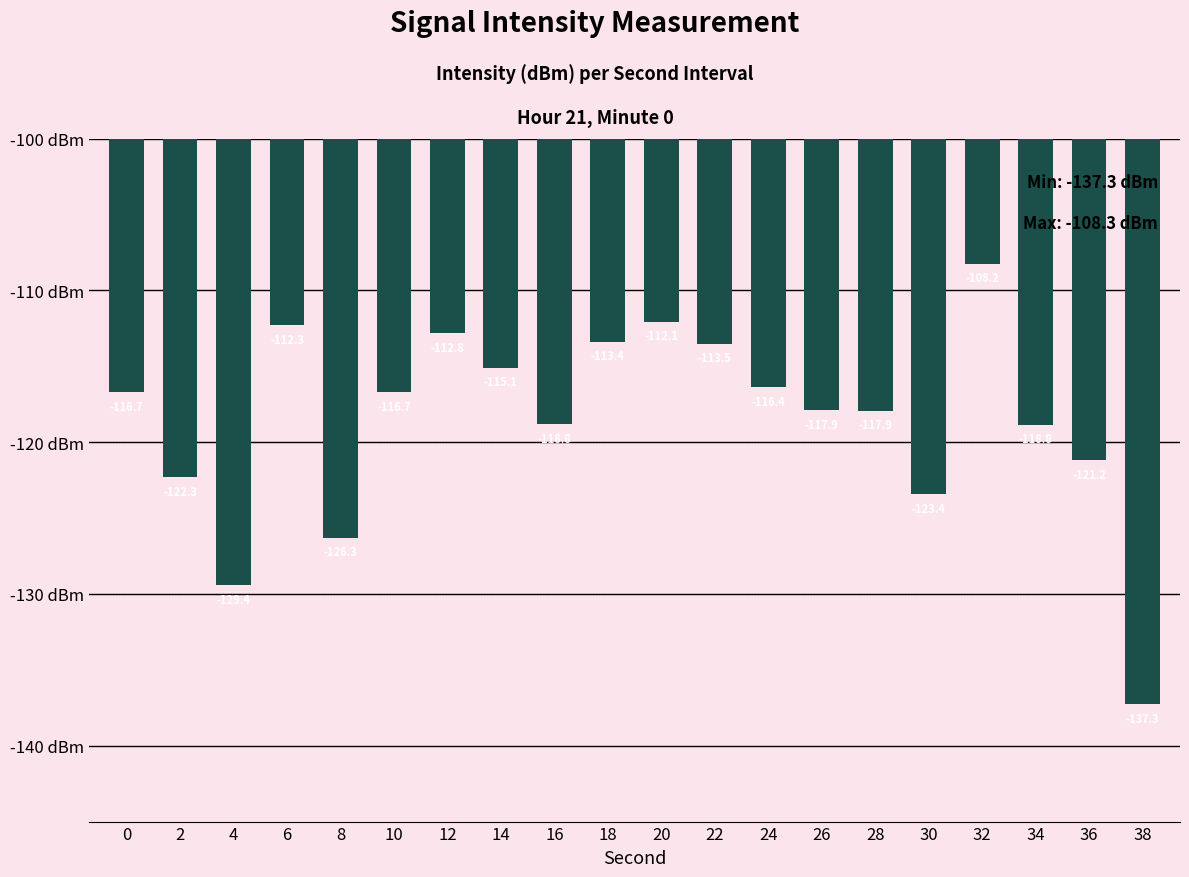

How many values exceed -116?

7